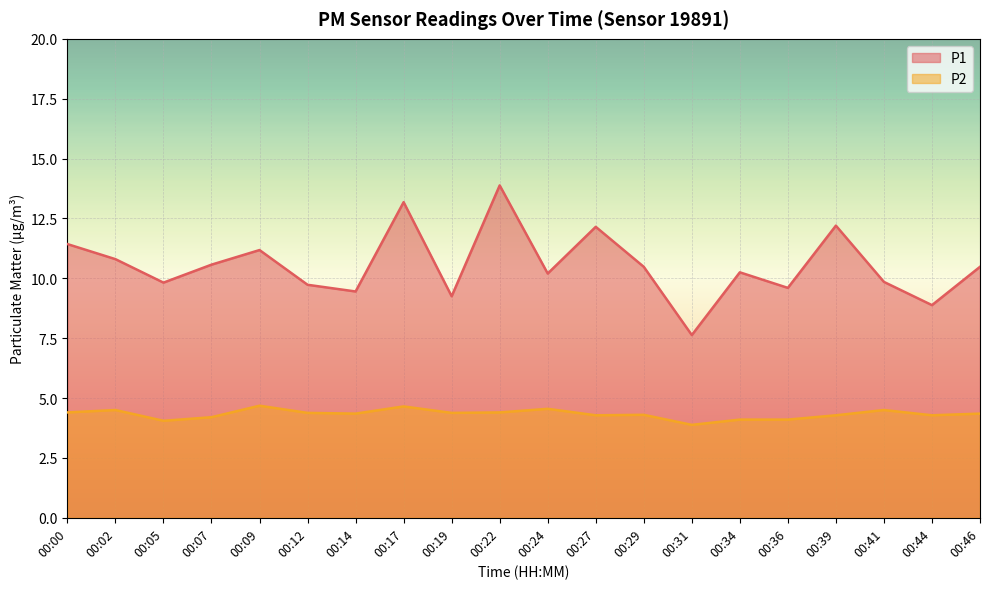

How many lines are shown in the chart?

2